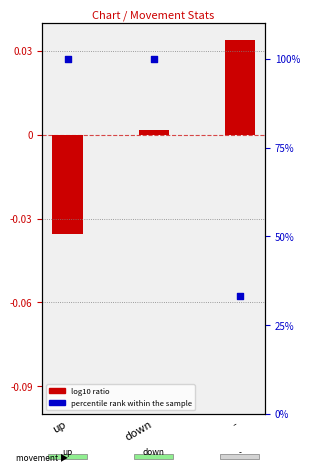

Is the value of percentile rank within the sample at - greater than the value of log10 ratio at -?

Yes